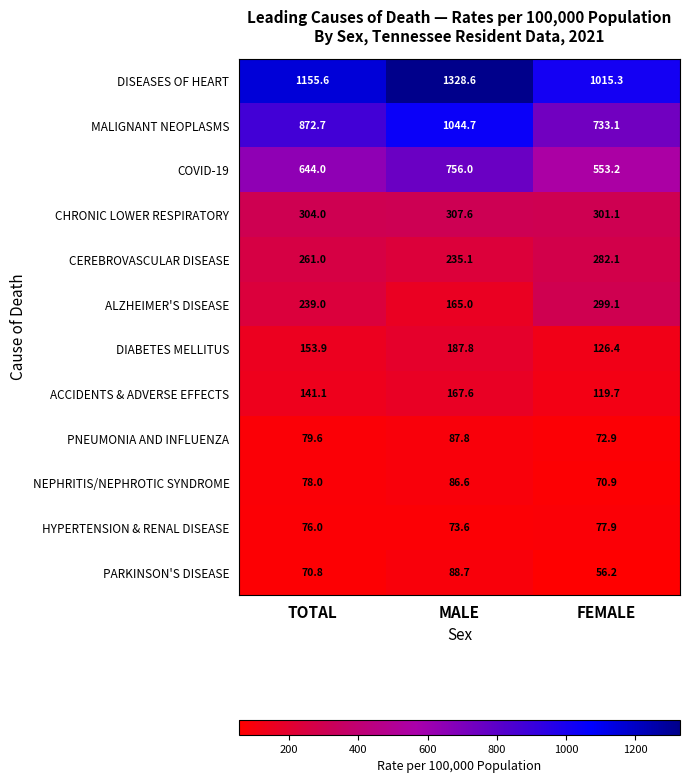

At which label is DIABETES MELLITUS closest to 157?

TOTAL